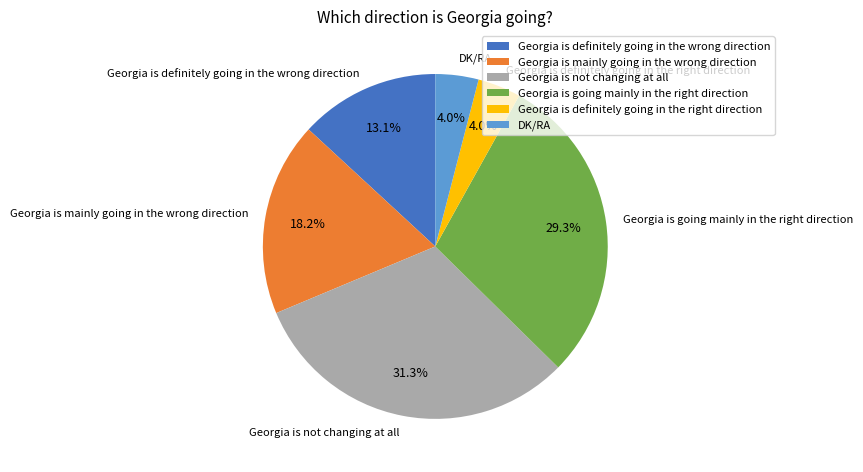

How many slices are in this pie chart?

6